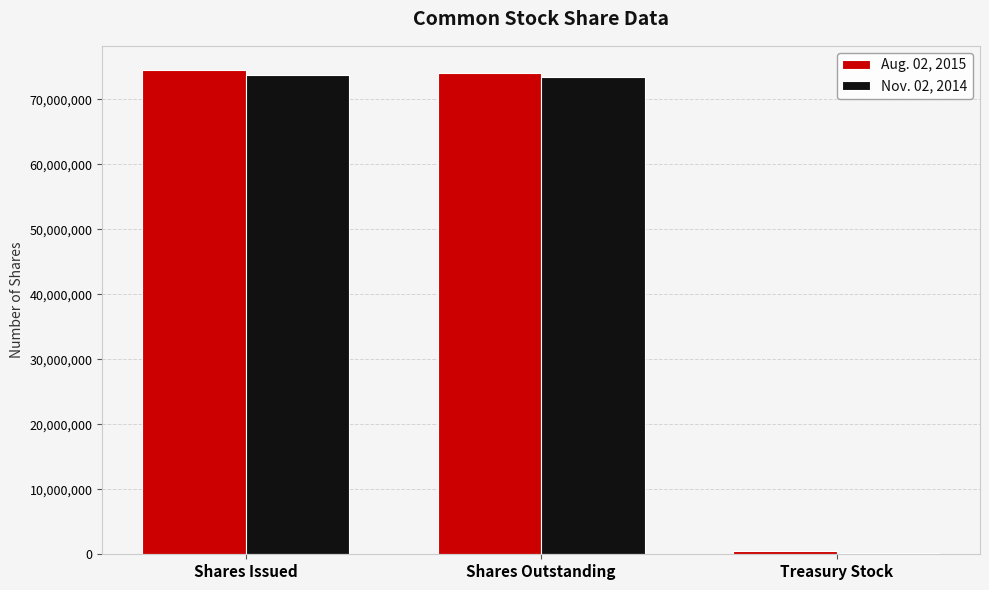

Which series has the largest range (max minus min)?

Aug. 02, 2015